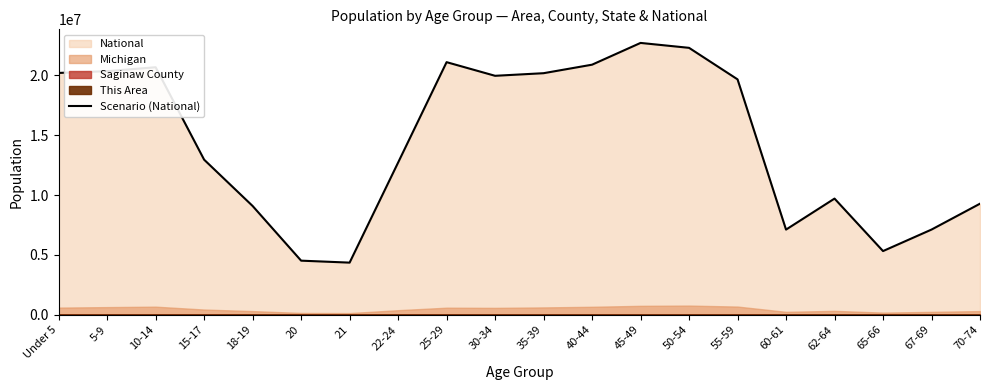

What is the label of the 10th point from the left?

30-34